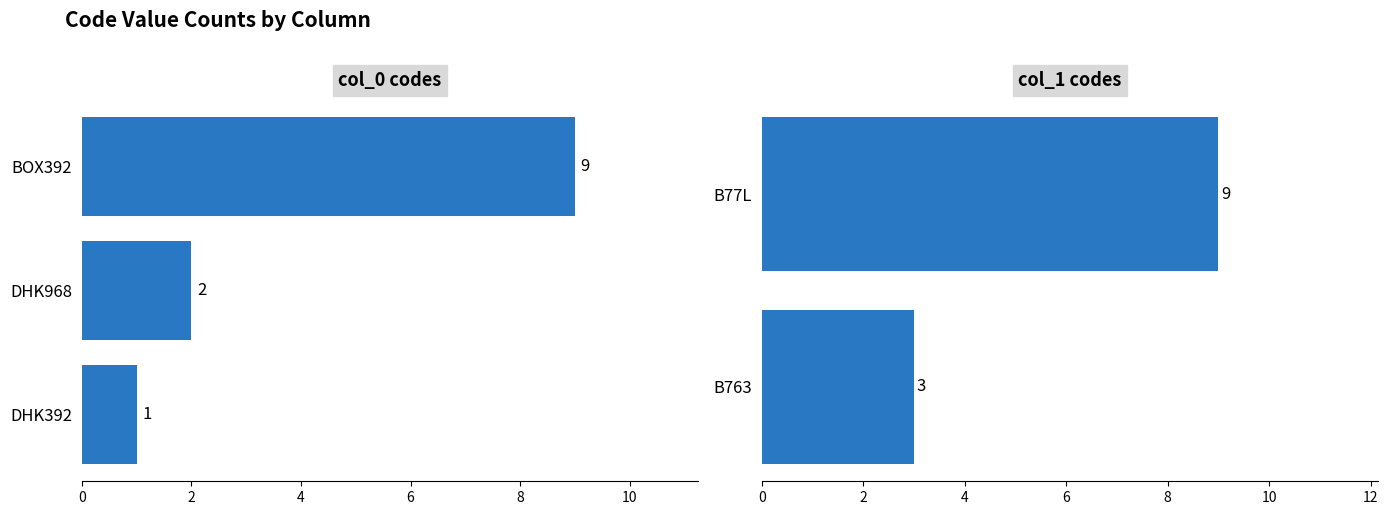

The chart shows a value of 1 at DHK968. True or false?

False